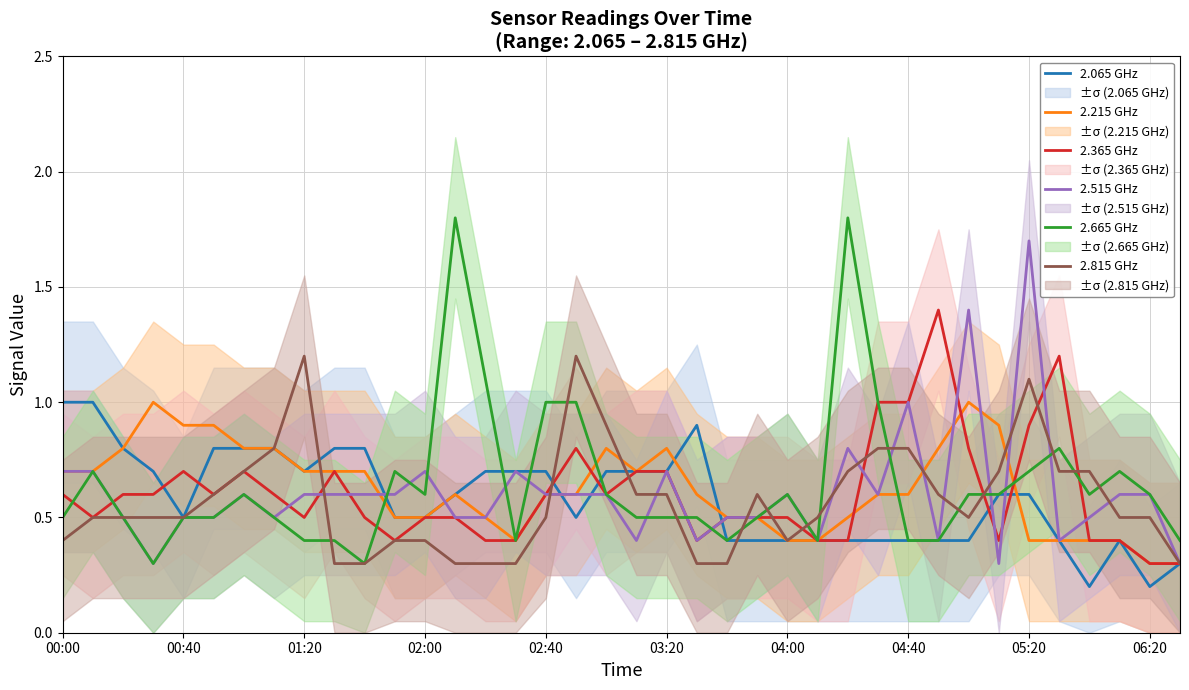

The value of 2.815 GHz at 04:40 is 0.8. True or false?

True